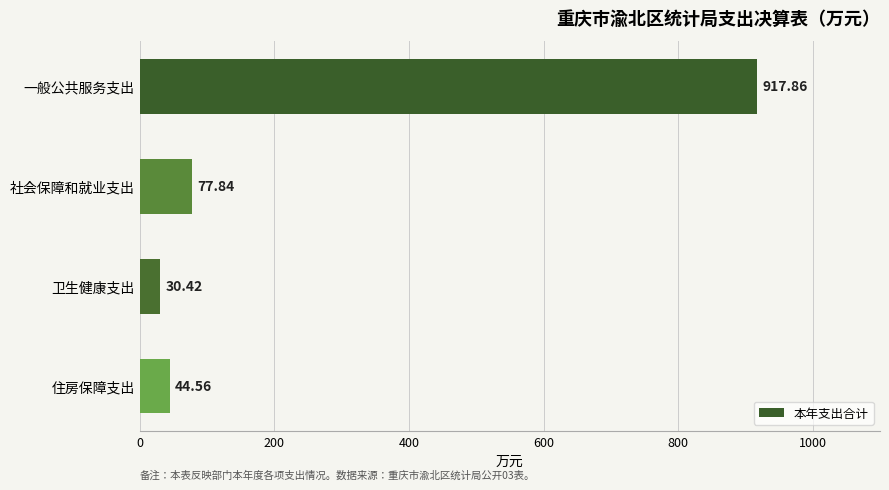

At which category does the chart reach its minimum across all series?

卫生健康支出